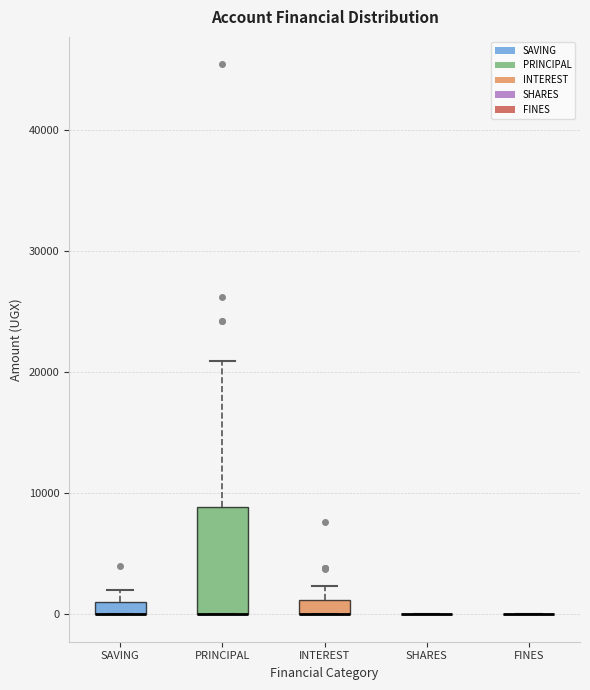

Which box is the tallest, from its lower edge to its upper edge?

PRINCIPAL